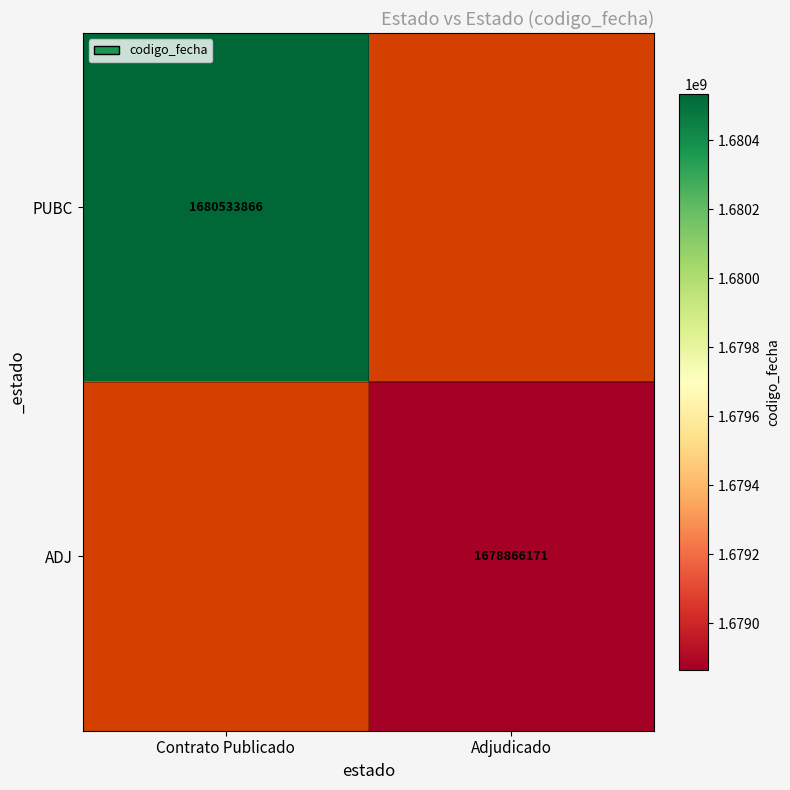

True or false: ADJ has a value of 1678866171 at Adjudicado.

True